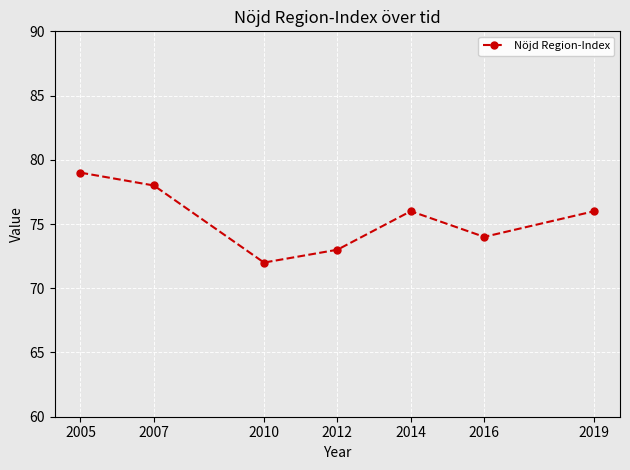

What is the value of the 3rd point from the left?

72